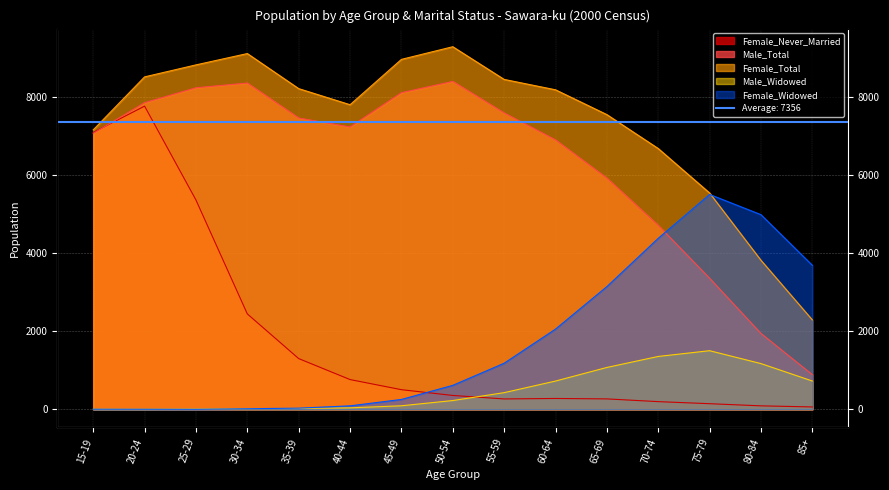

True or false: Male_Total and Male_Widowed intersect in this chart.

False